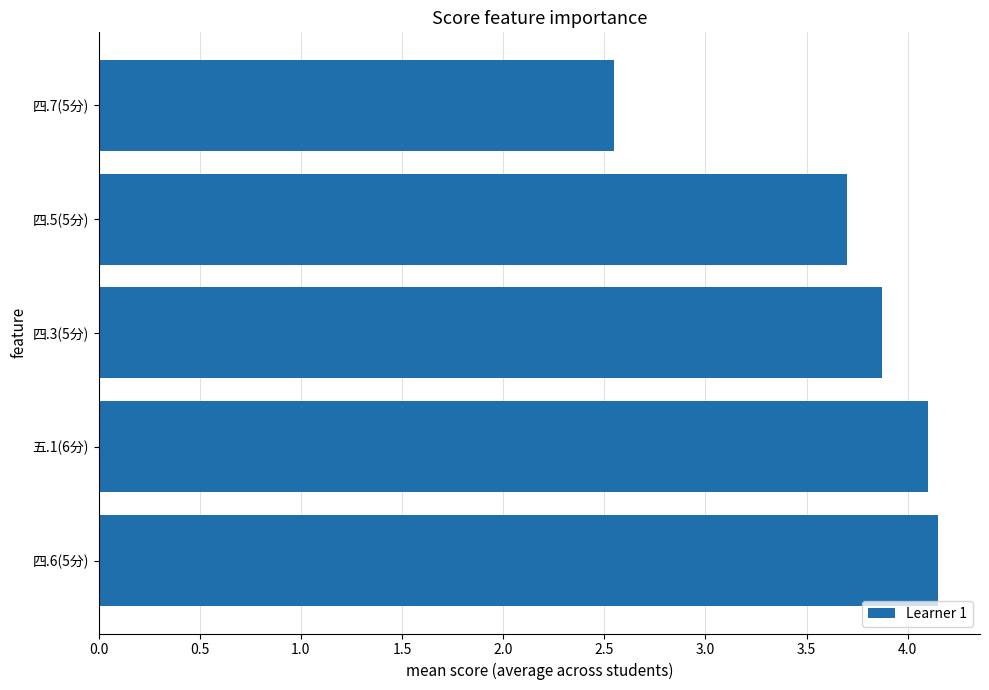

At which category does the chart reach its minimum across all series?

四.7(5分)